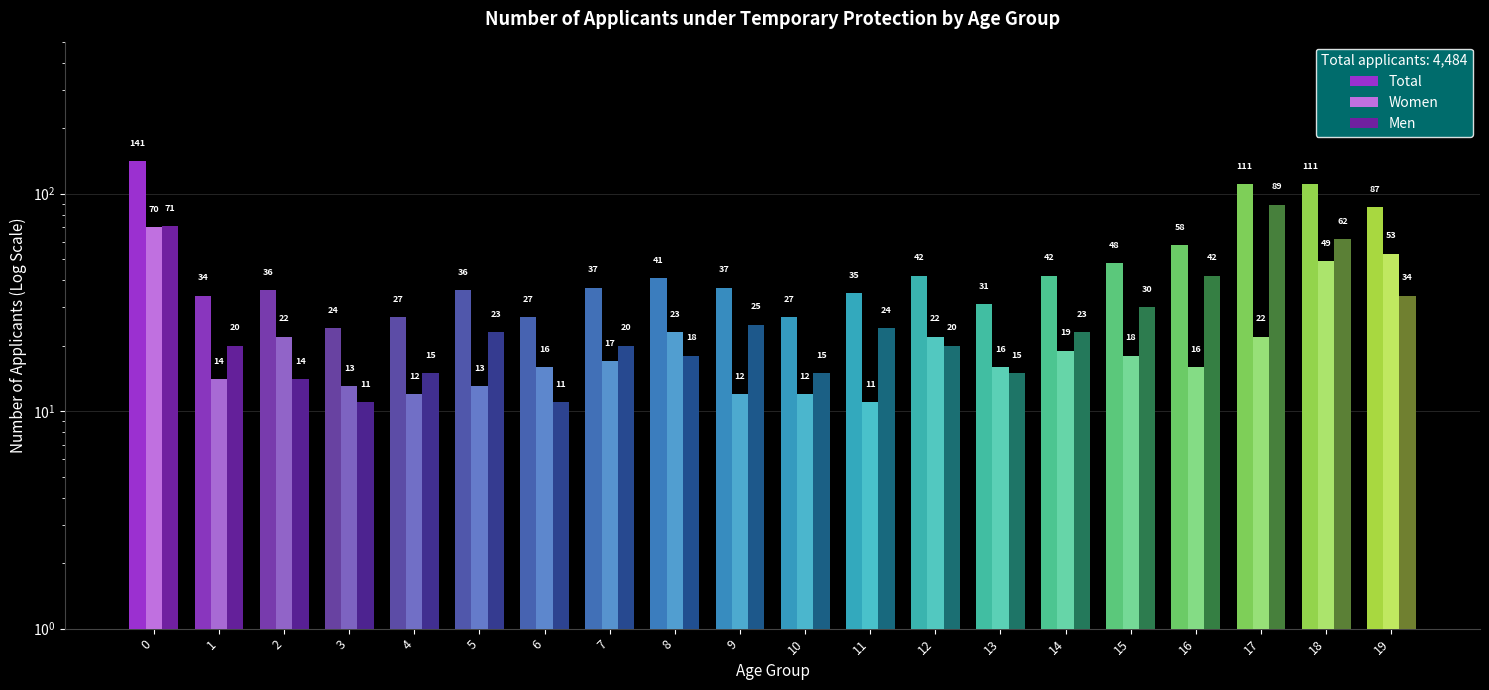

Is it true that Total equals 37 at 7?

True